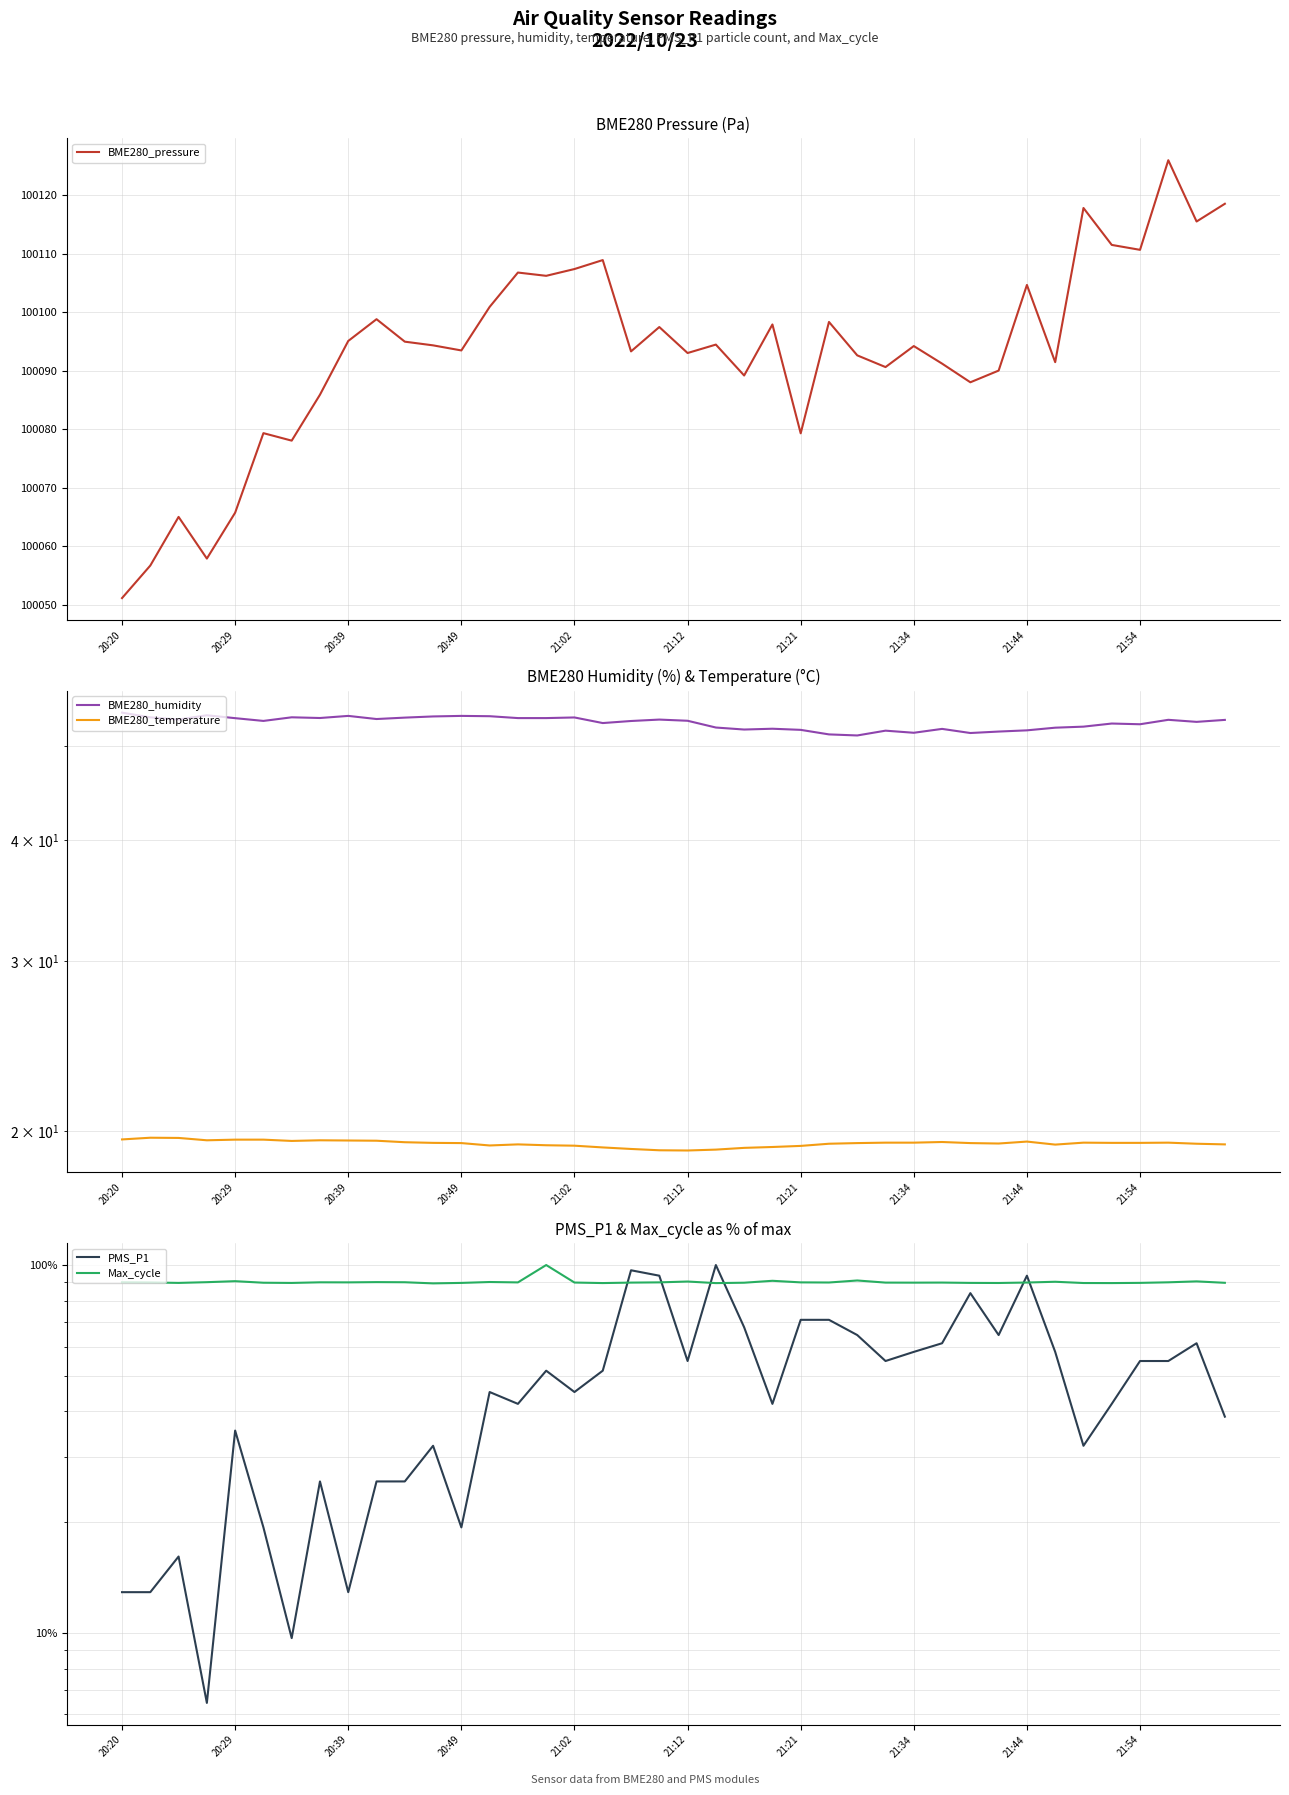

How many categories are shown in the chart?

40